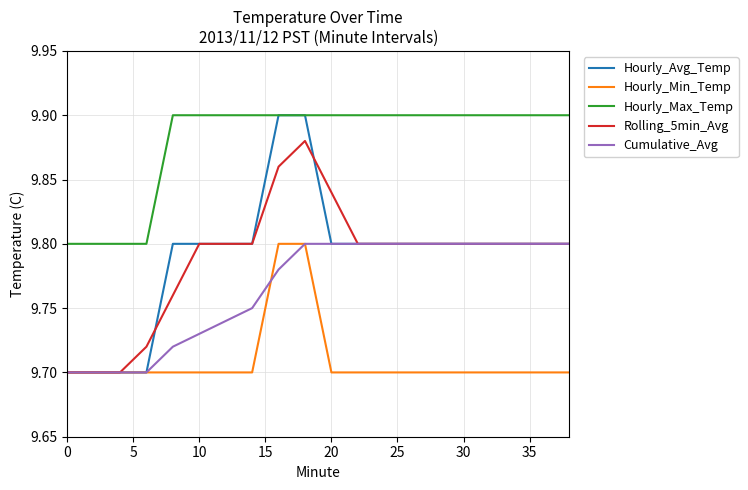

Which series has the largest range (max minus min)?

Hourly_Avg_Temp